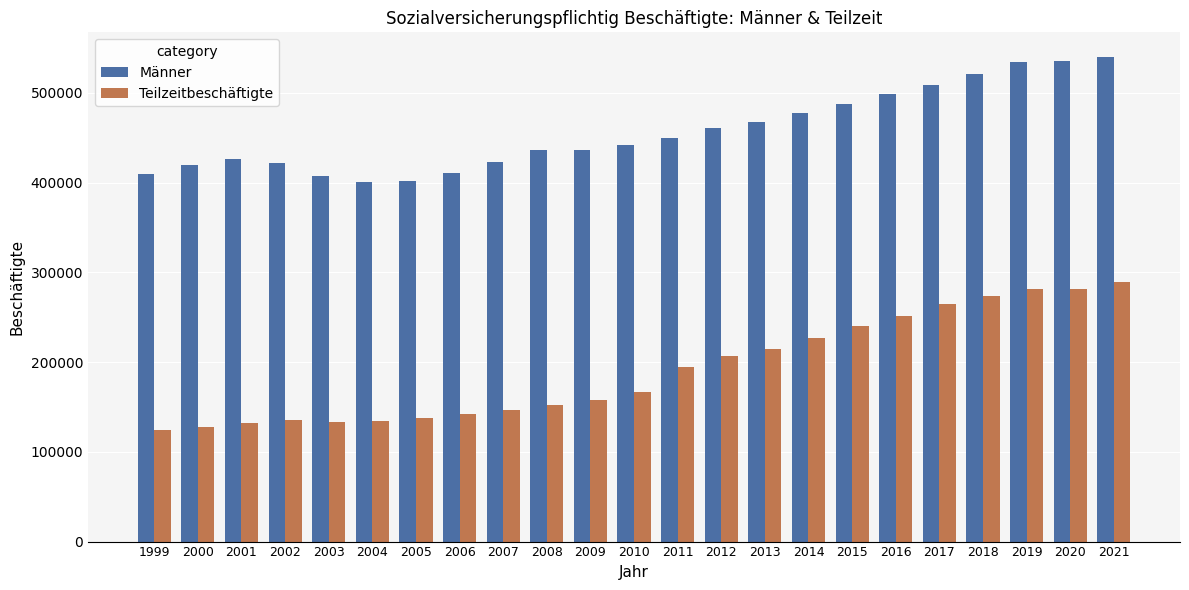

The value of Männer at 2021 is 359024. True or false?

False